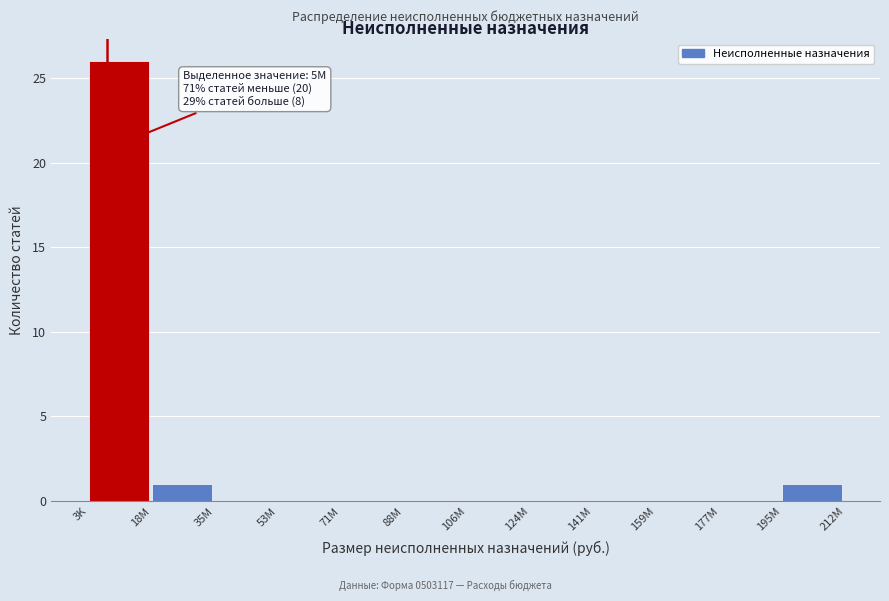

Reading left to right, list all the values displayed in this chart.

3K=26	18M=1	35M=0	53M=0	71M=0	88M=0	106M=0	124M=0	141M=0	159M=0	177M=0	195M=1